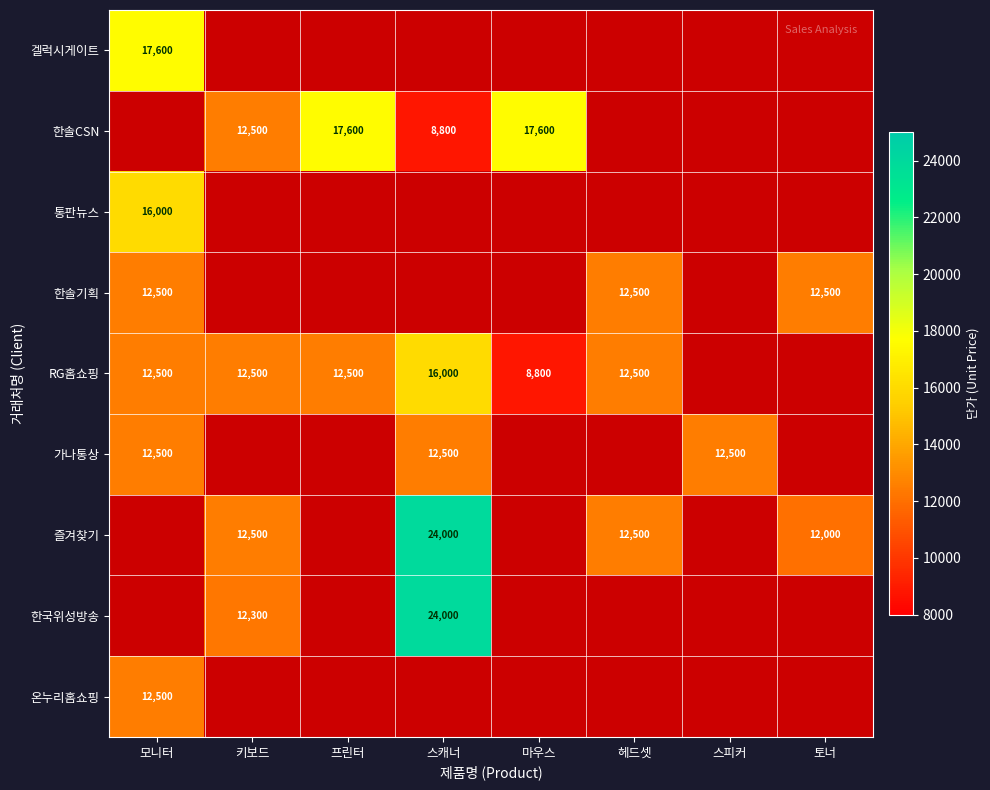

The 한솔기획 series shows 12500 at 헤드셋. True or false?

True